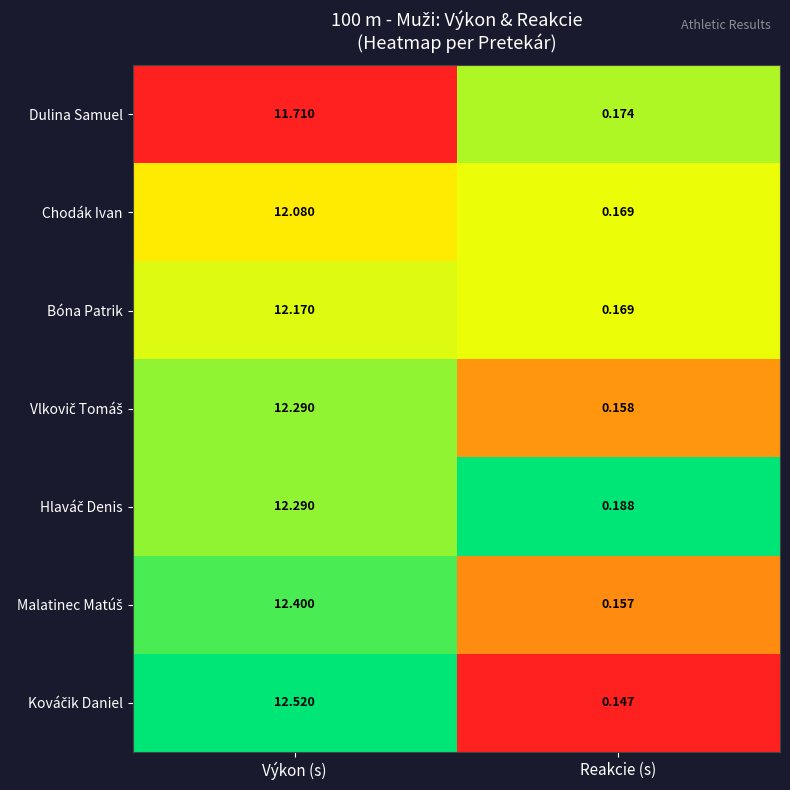

At which category does the chart reach its minimum across all series?

Reakcie (s)